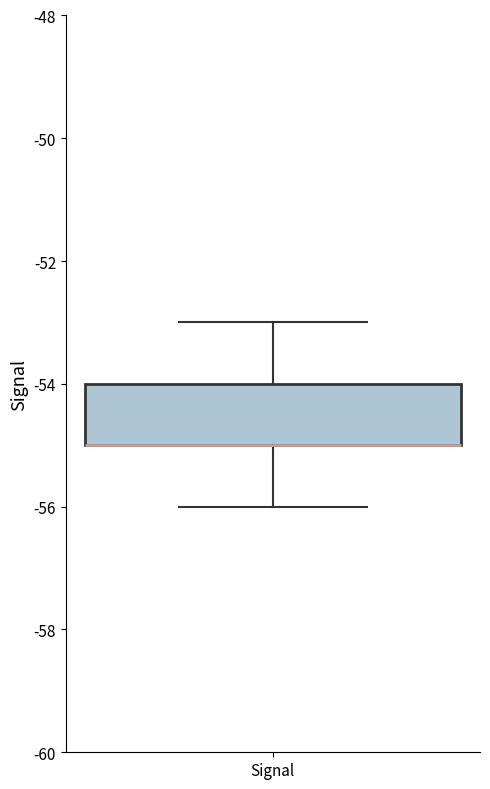

Read this box plot against the y-axis: the position of the median line, the range covered by the box, and the ends of both whiskers. The values are not printed on the chart, so give them approximately, as read against the axis.

median -55 (drawn on the box's lower edge), box -55 to -54, whiskers -56 to -53